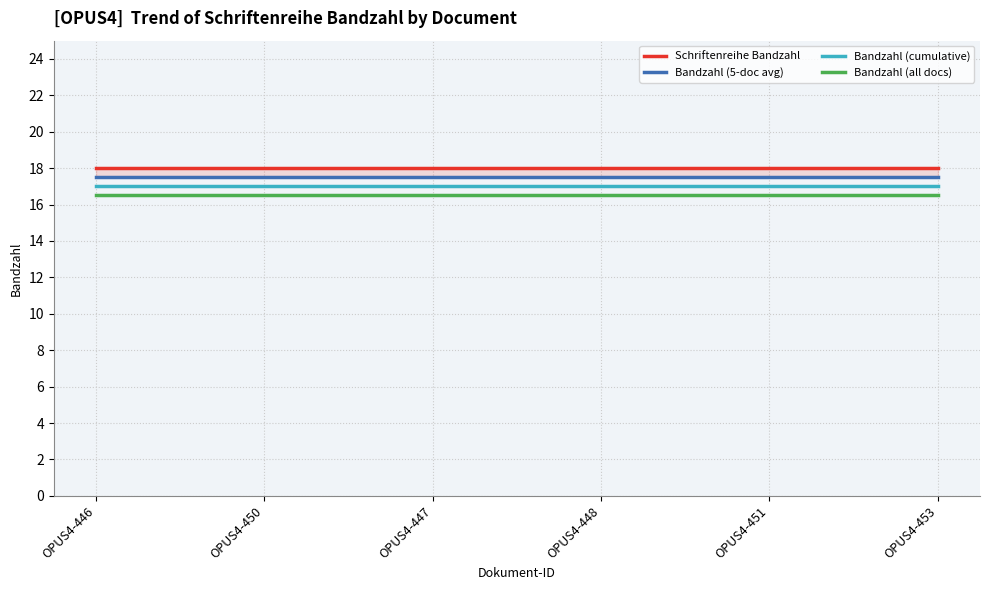

Reading left to right, extract all data points from this chart.

Schriftenreihe Bandzahl: 18.0	18.0	18.0	18.0	18.0	18.0
Bandzahl (5-doc avg): 17.5	17.5	17.5	17.5	17.5	17.5
Bandzahl (cumulative): 17.0	17.0	17.0	17.0	17.0	17.0
Bandzahl (all docs): 16.5	16.5	16.5	16.5	16.5	16.5